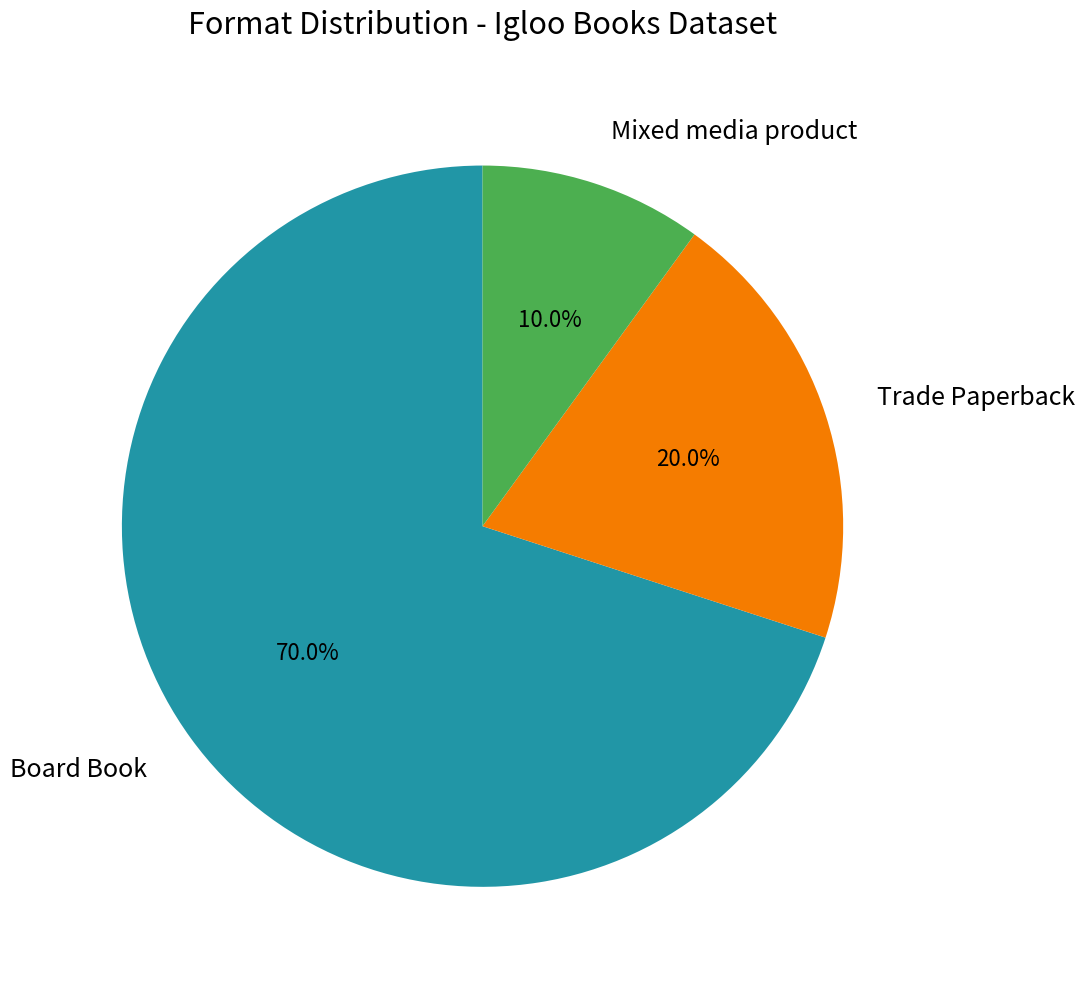

True or false: Trade Paperback accounts for 20% of the total.

True